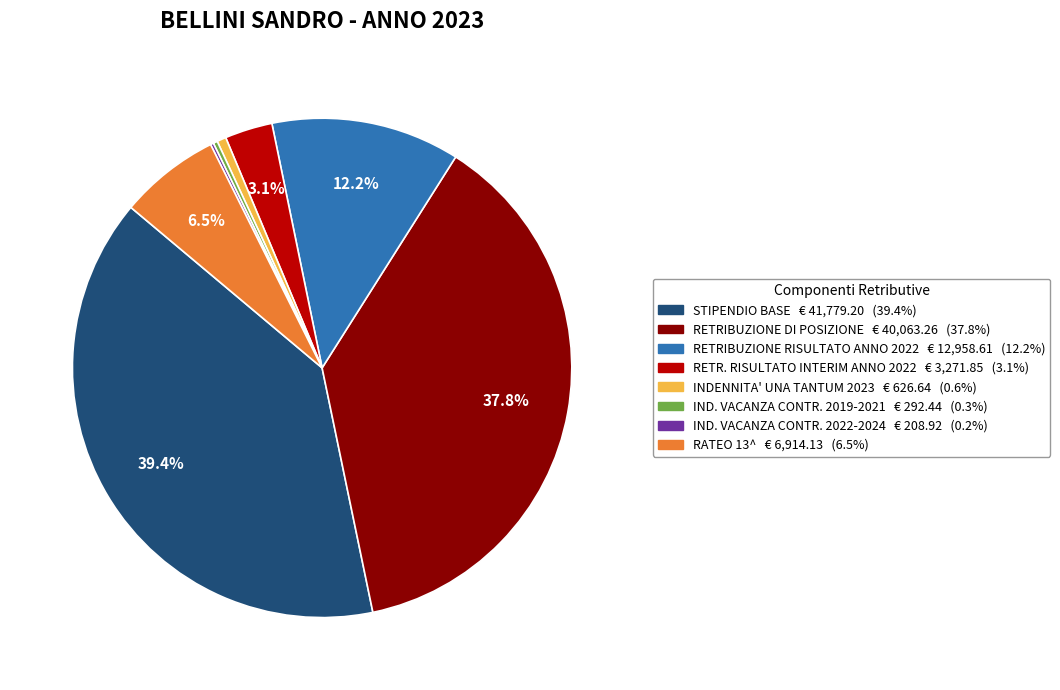

What is the largest slice in the pie chart?

STIPENDIO BASE